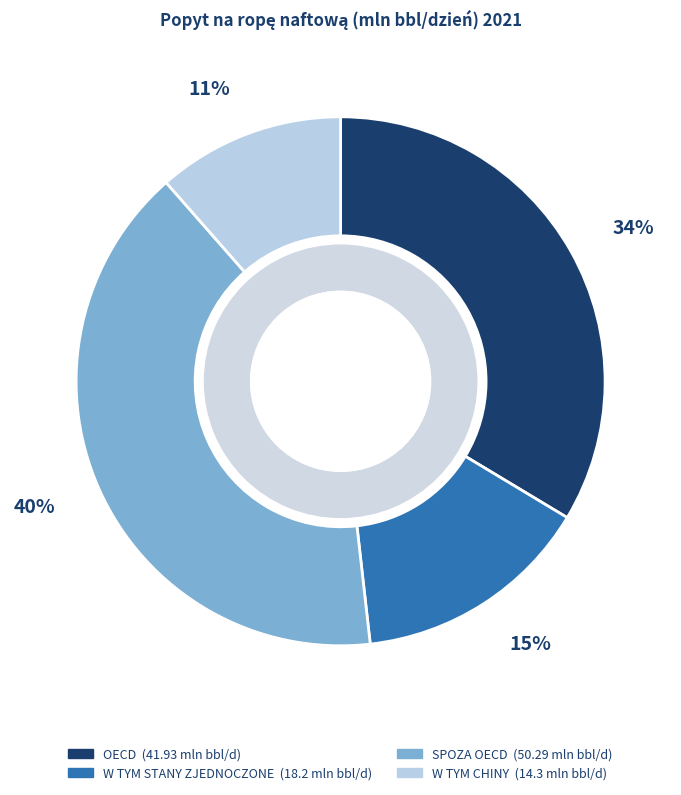

Does any single category account for the majority?

No